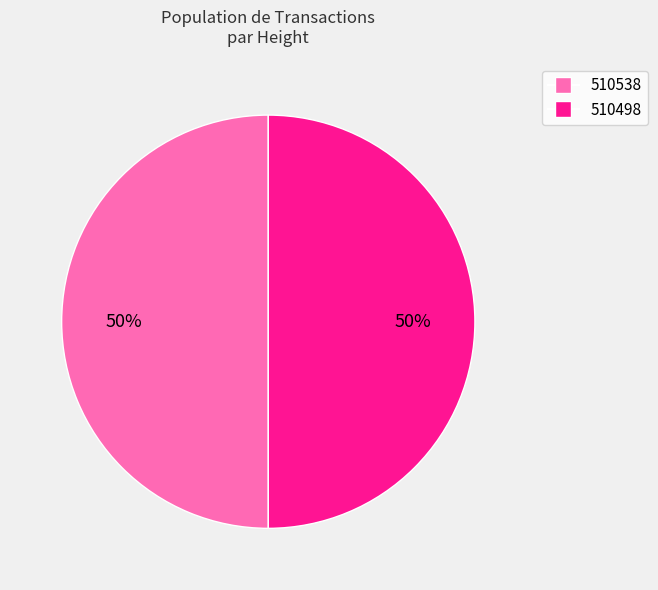

Count the number of slices in the pie.

2